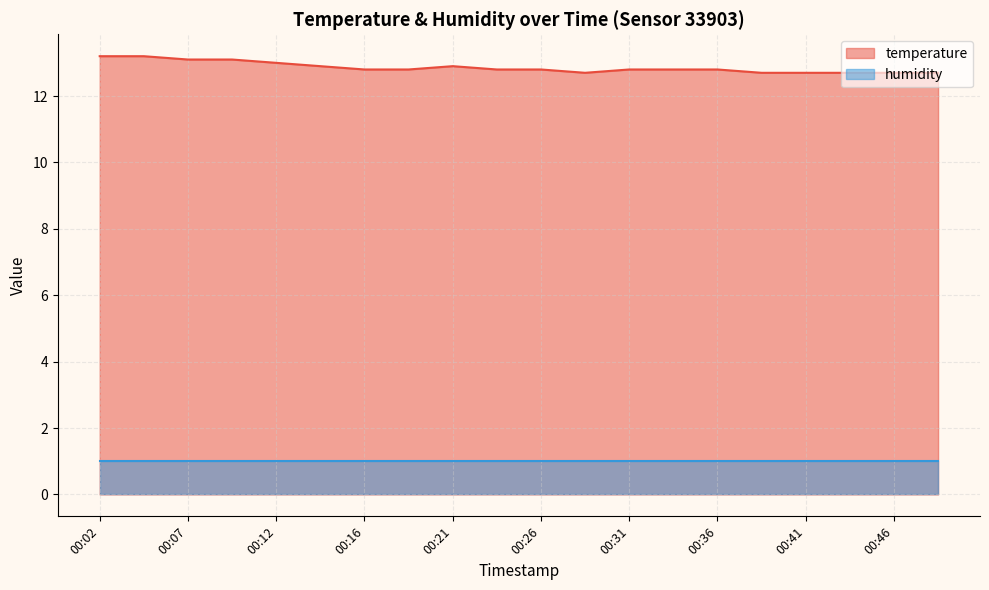

Count the values in the range 12 to 13.

16